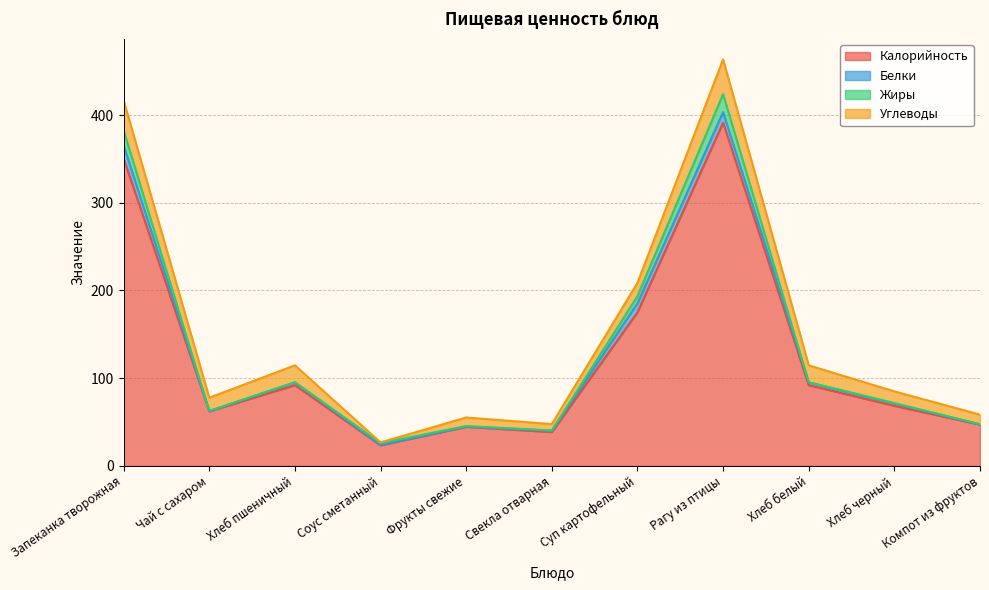

At how many categories does at least one series exceed 195?

2